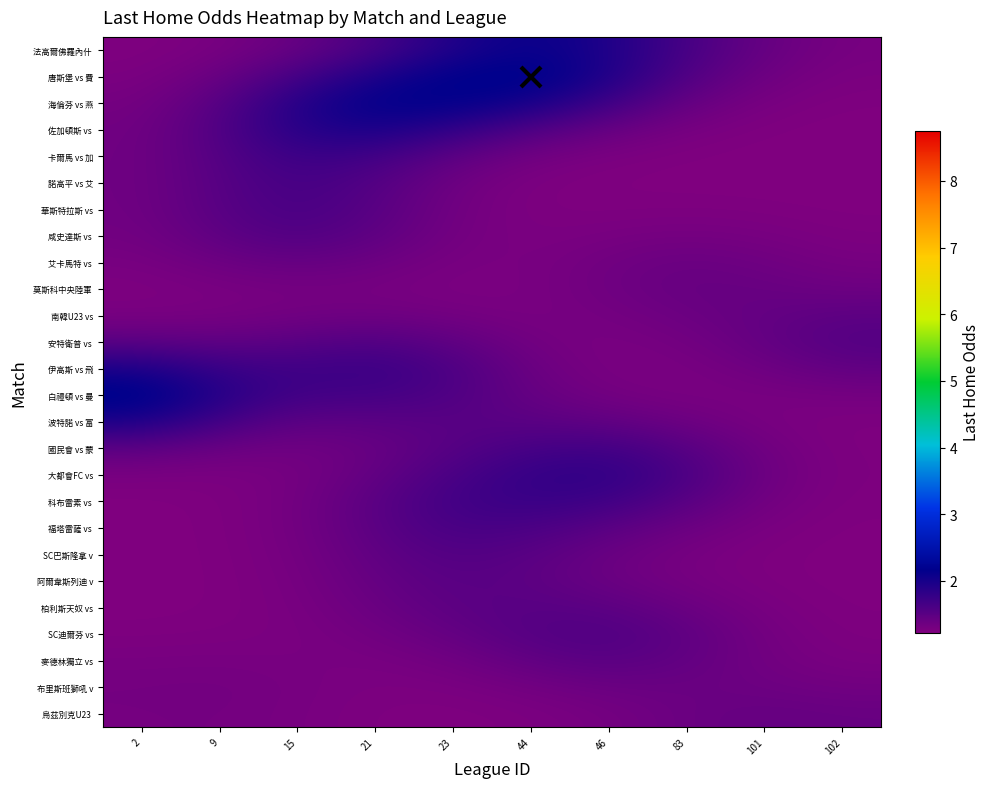

What is the spread (max minus min) of values at 44?

1.0